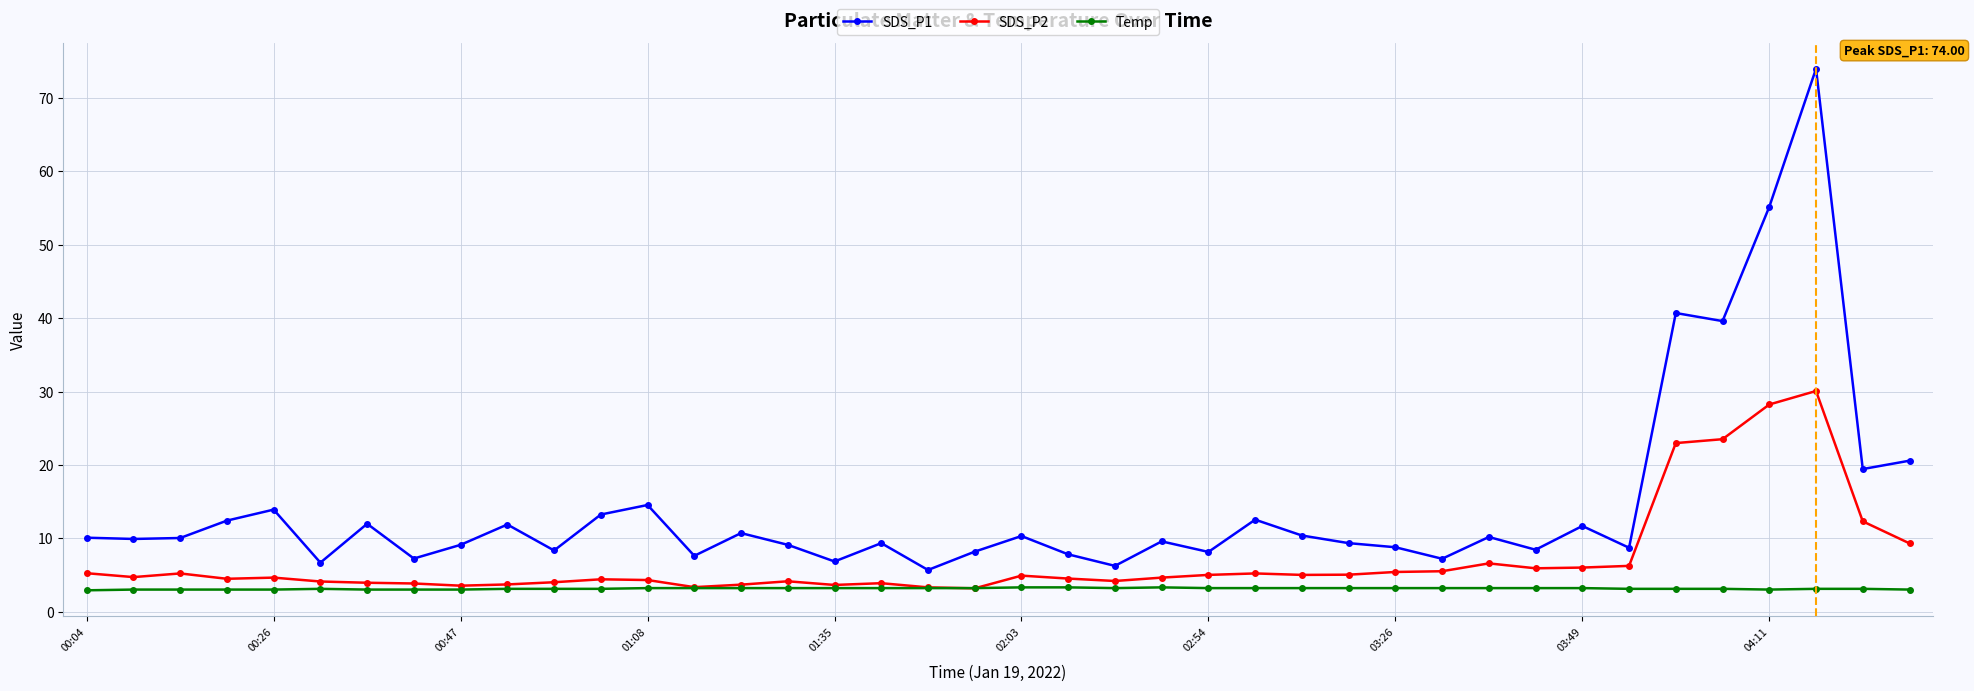

Which series has the largest range (max minus min)?

SDS_P1